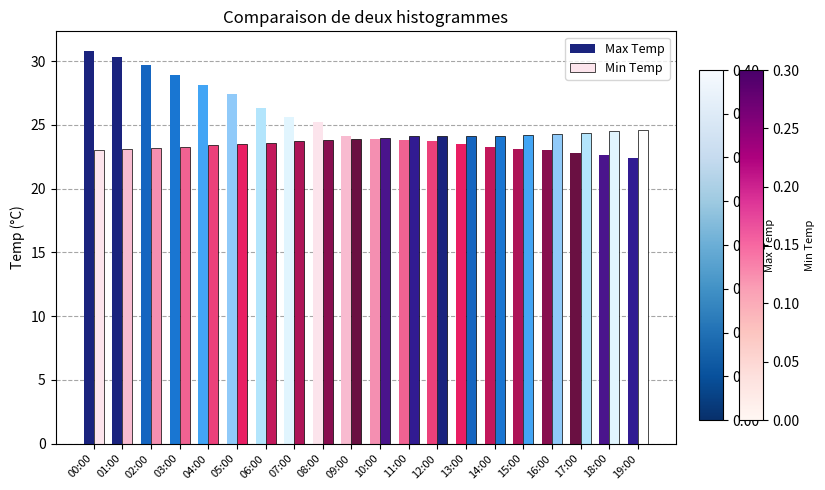

How many bars are there in each group?

2